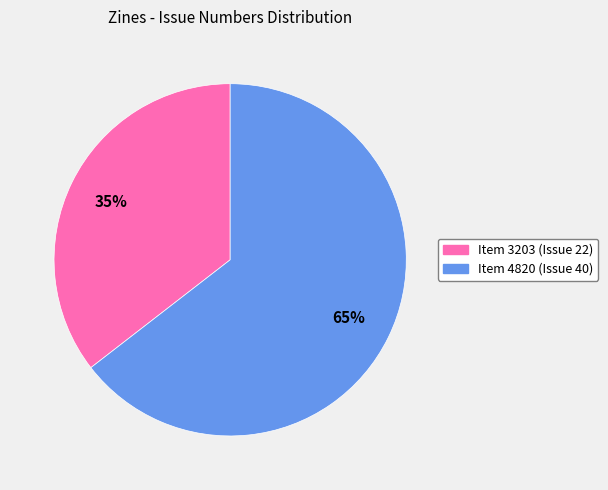

To the nearest percent, what is the average slice percentage?

50%